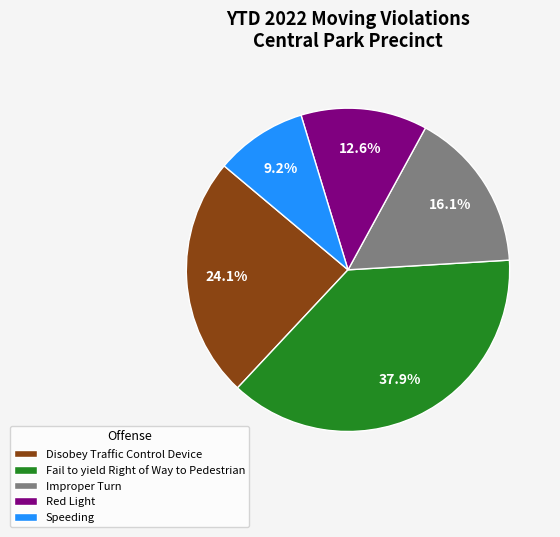

The Speeding slice represents 1% of the pie. True or false?

False